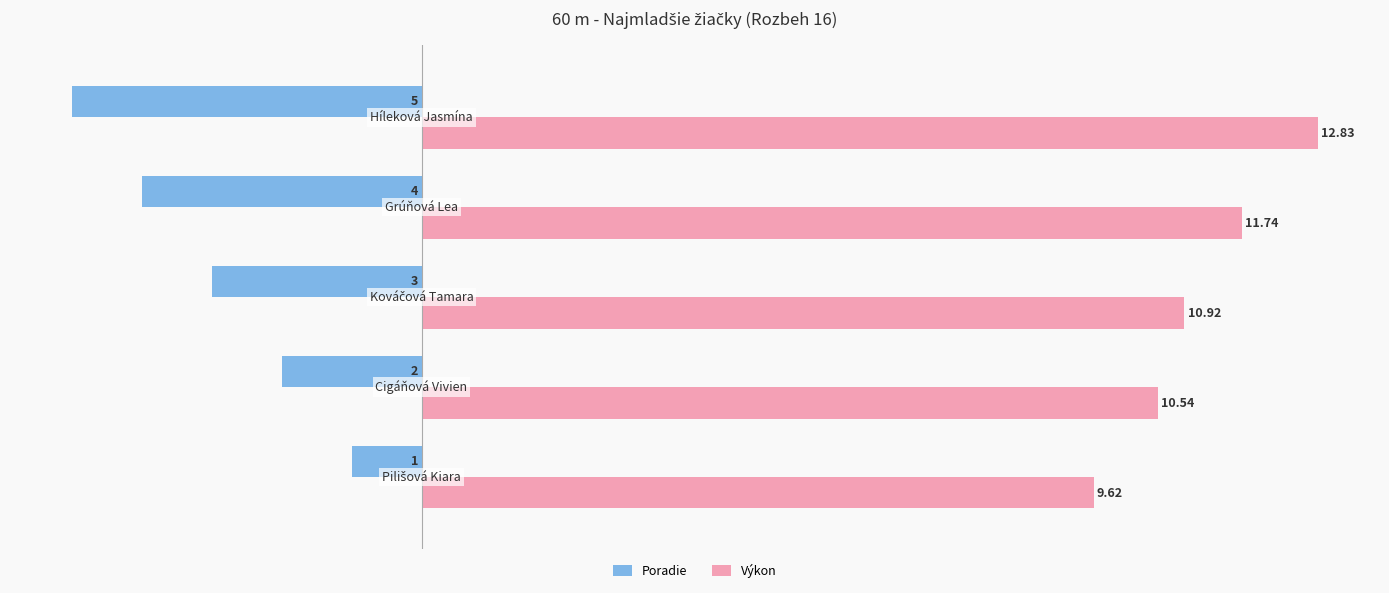

What is the average value of the Poradie series?

-3.0